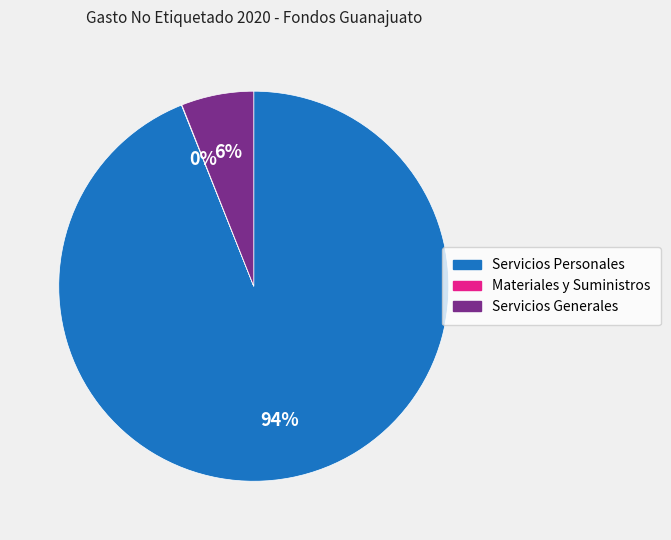

Is it true that Servicios Personales is 79% of the pie?

False